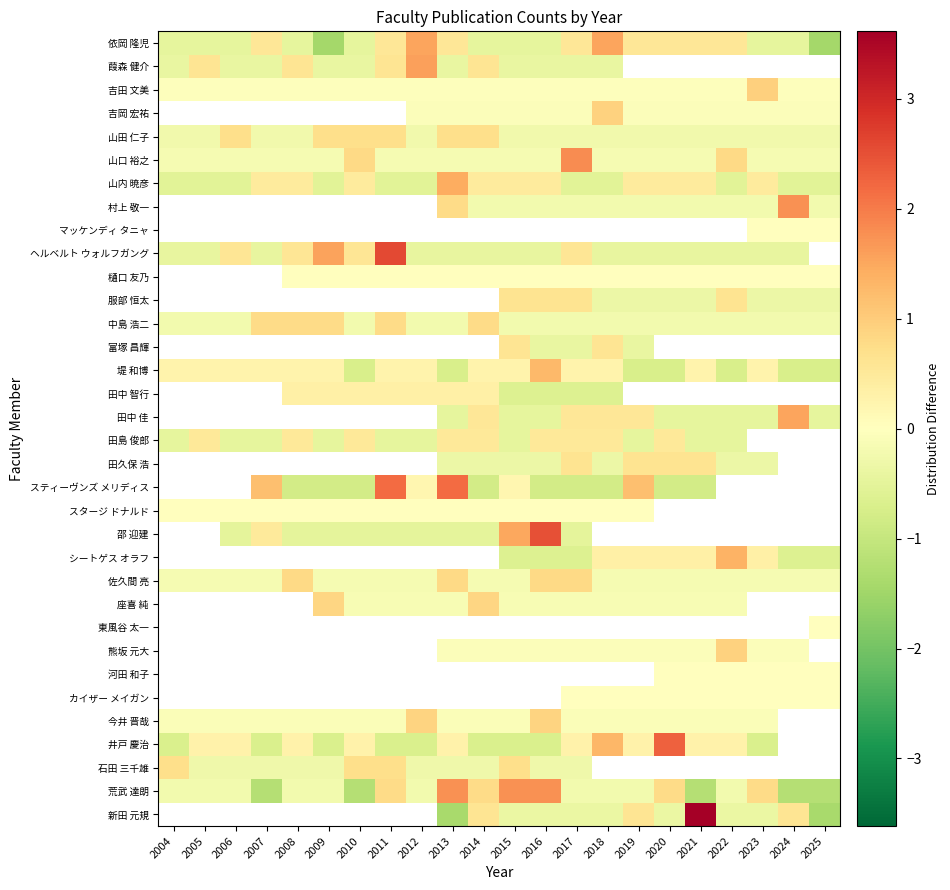

How many categories are shown in the chart?

22